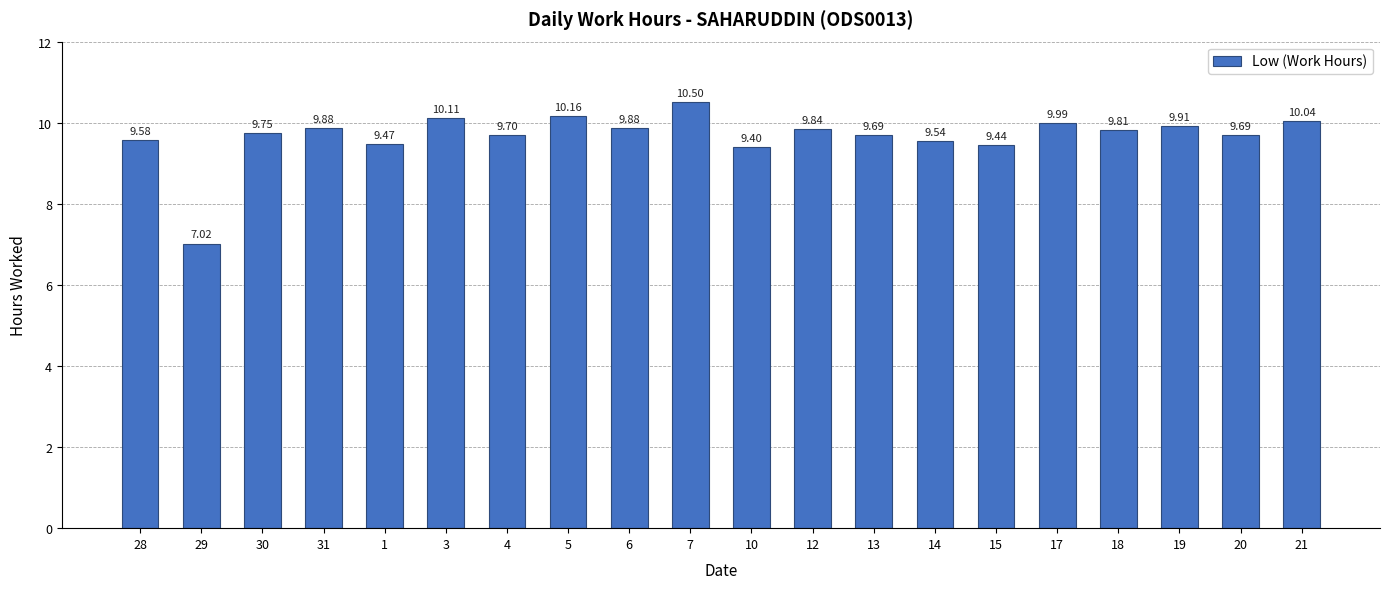

What is the difference between the values at 1 and 10?

0.1